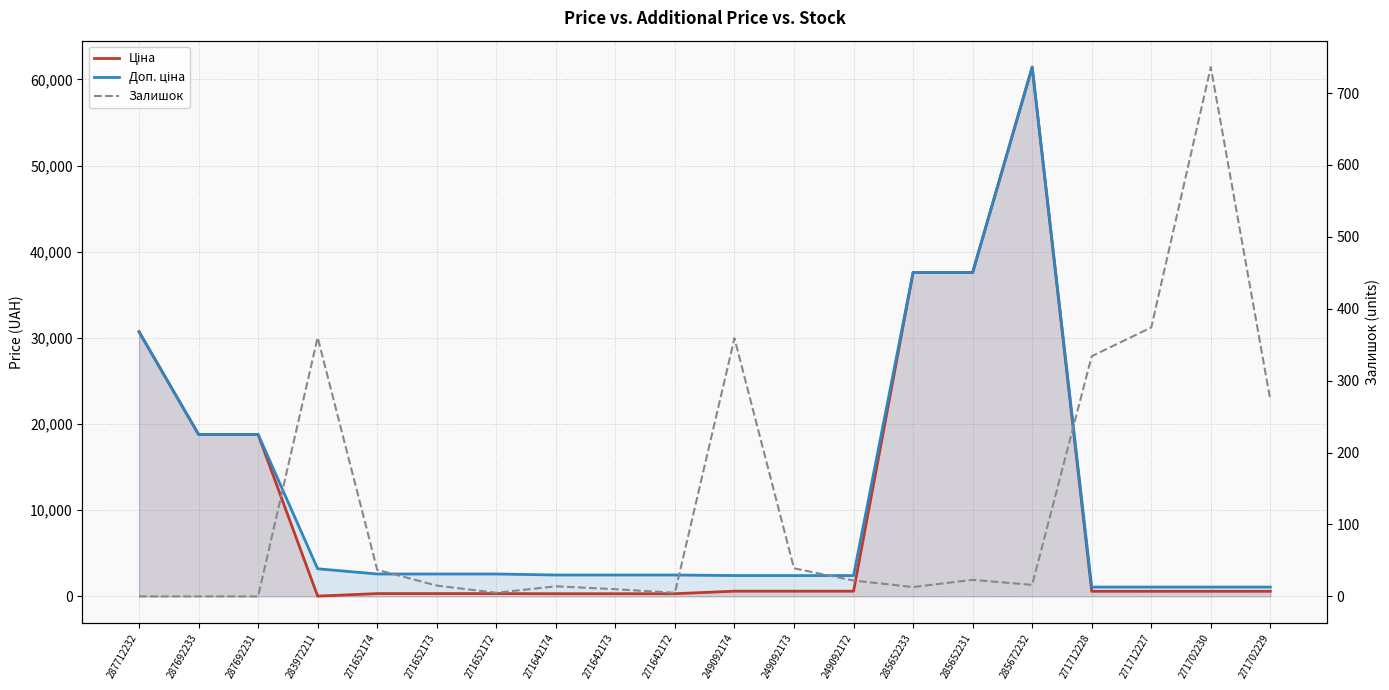

What position from the right is 285652233?

7